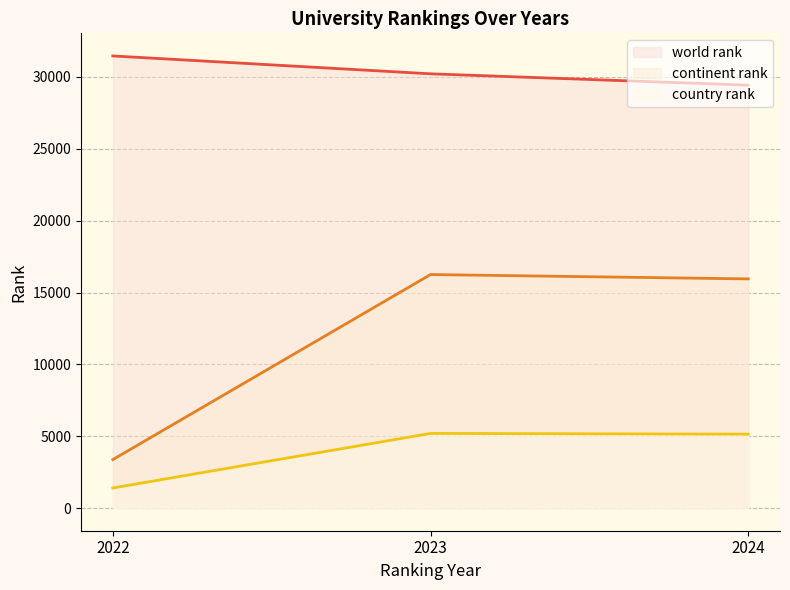

At which label is country rank closest to 3298?

2024